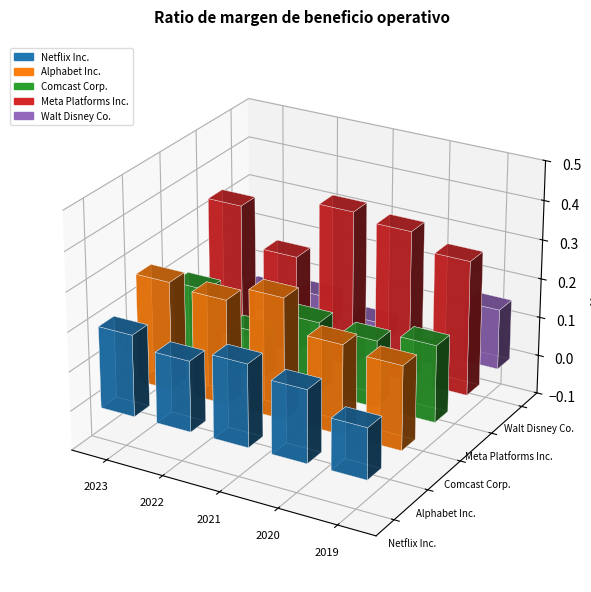

How many series are shown in this chart?

5